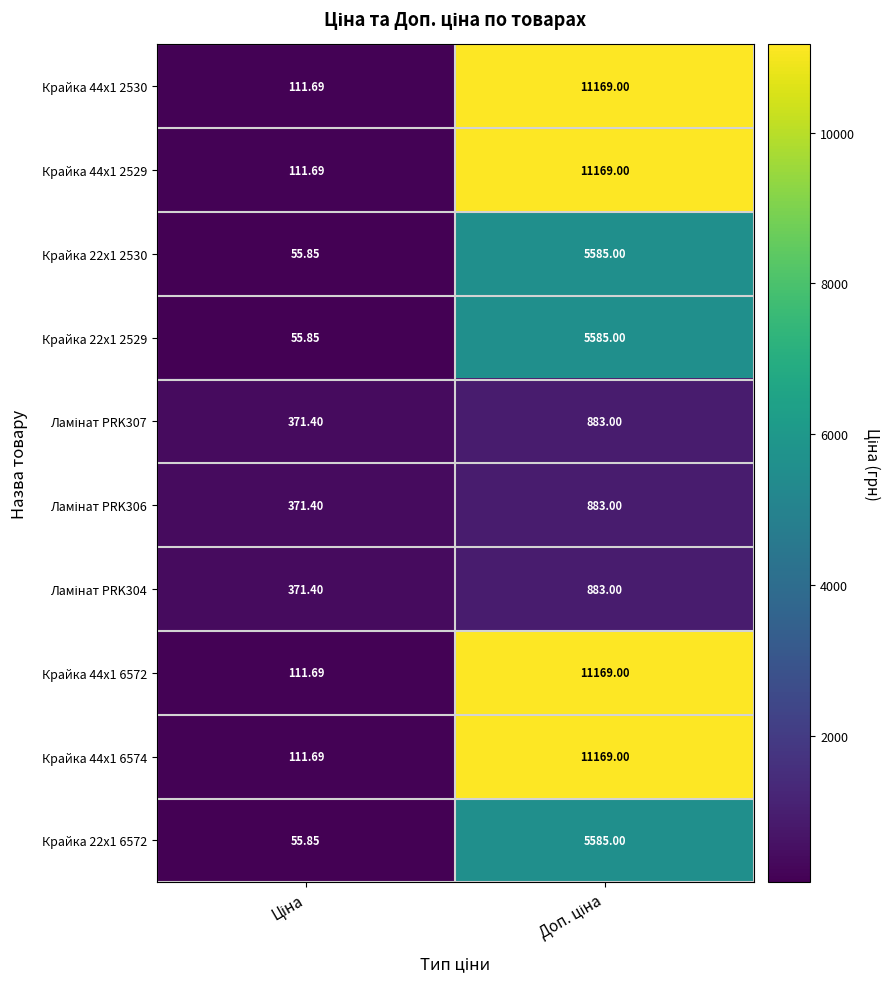

How many categories are shown in the chart?

2